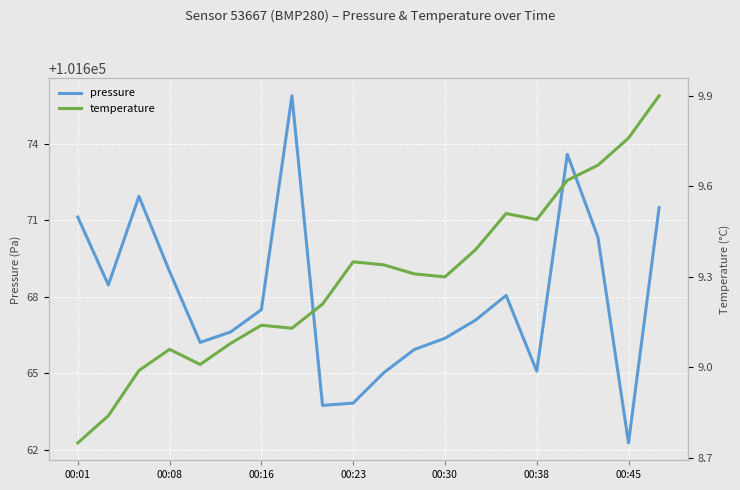

Is it true that pressure equals 157489.6 at 00:01?

False